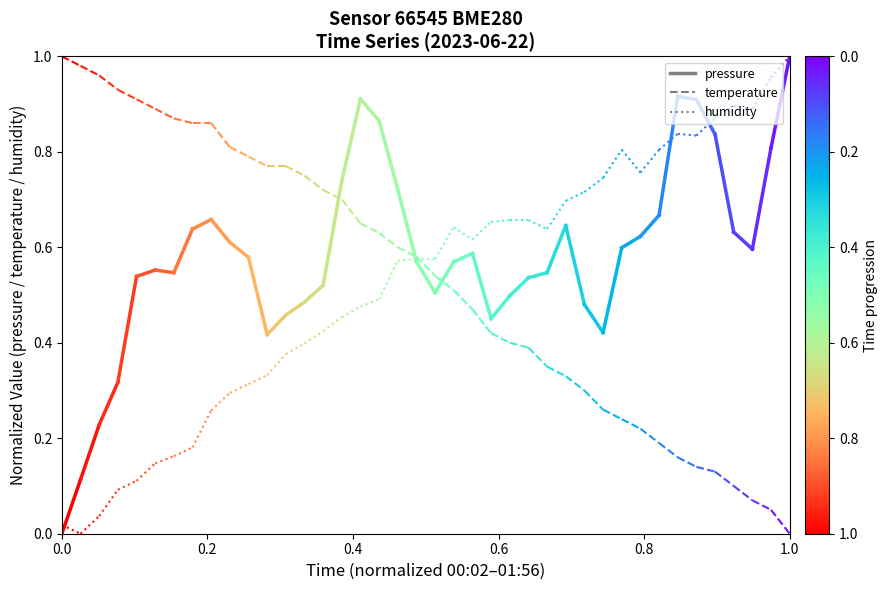

At 0.2, list the series in order from largest to smallest.

temperature, pressure, humidity